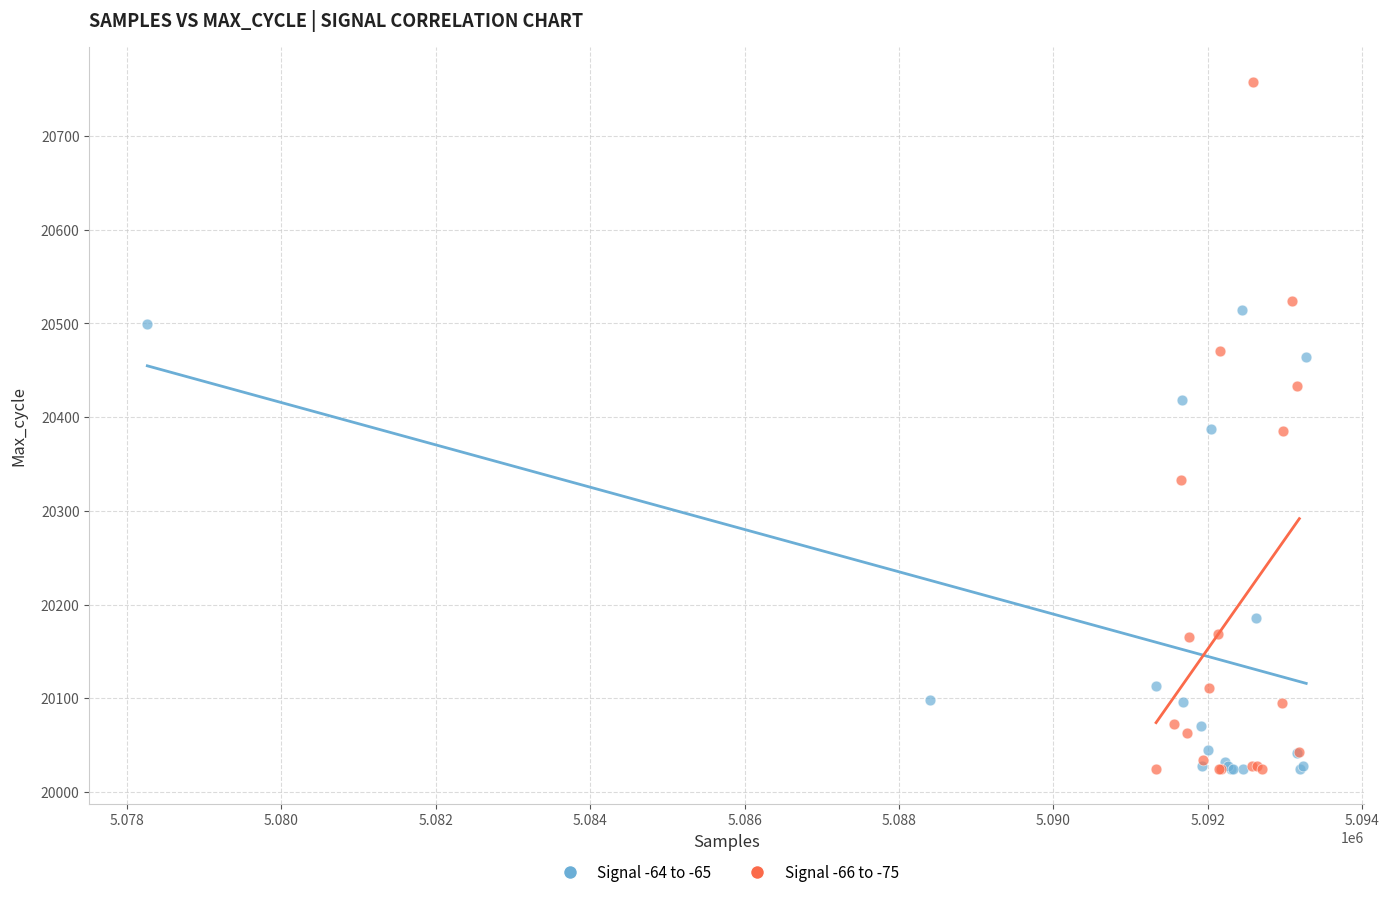

Which series contains the highest Y value?

Signal -66 to -75